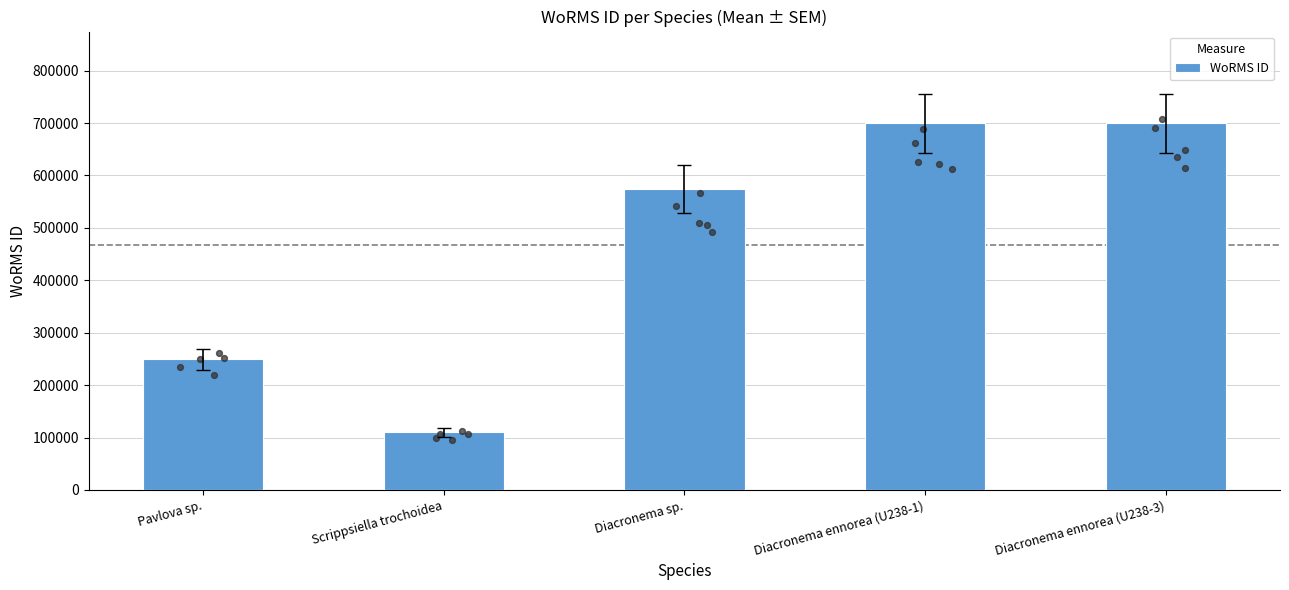

Which has a higher value, Diacronema ennorea (U238-1) or Diacronema ennorea (U238-3)?

Diacronema ennorea (U238-1)